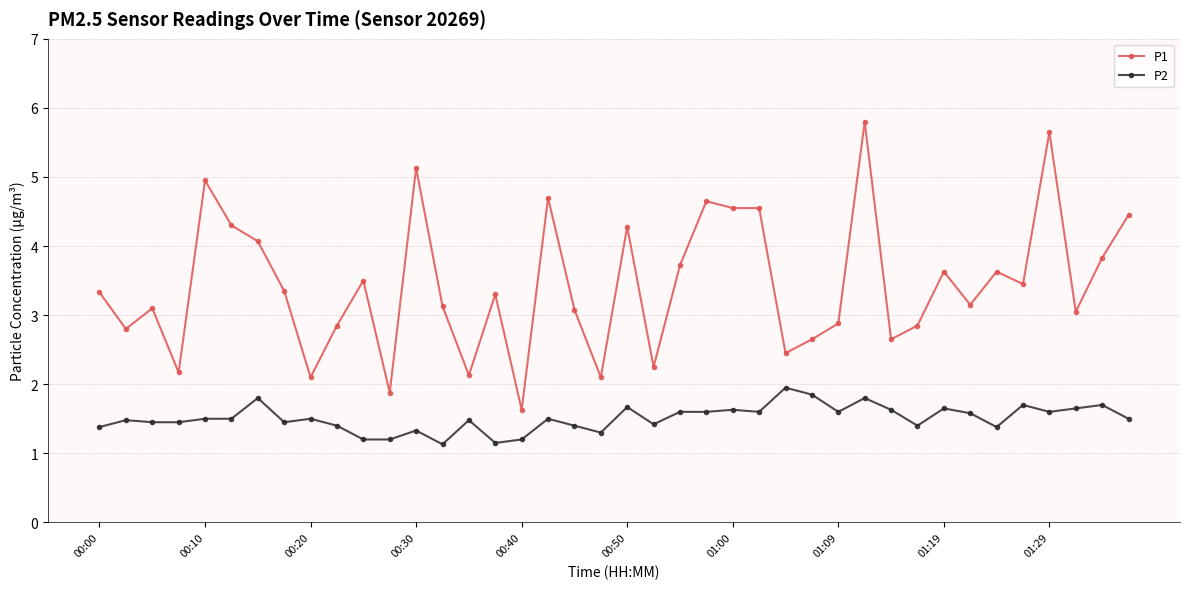

List the series in order of their overall mean, lowest first.

P2, P1